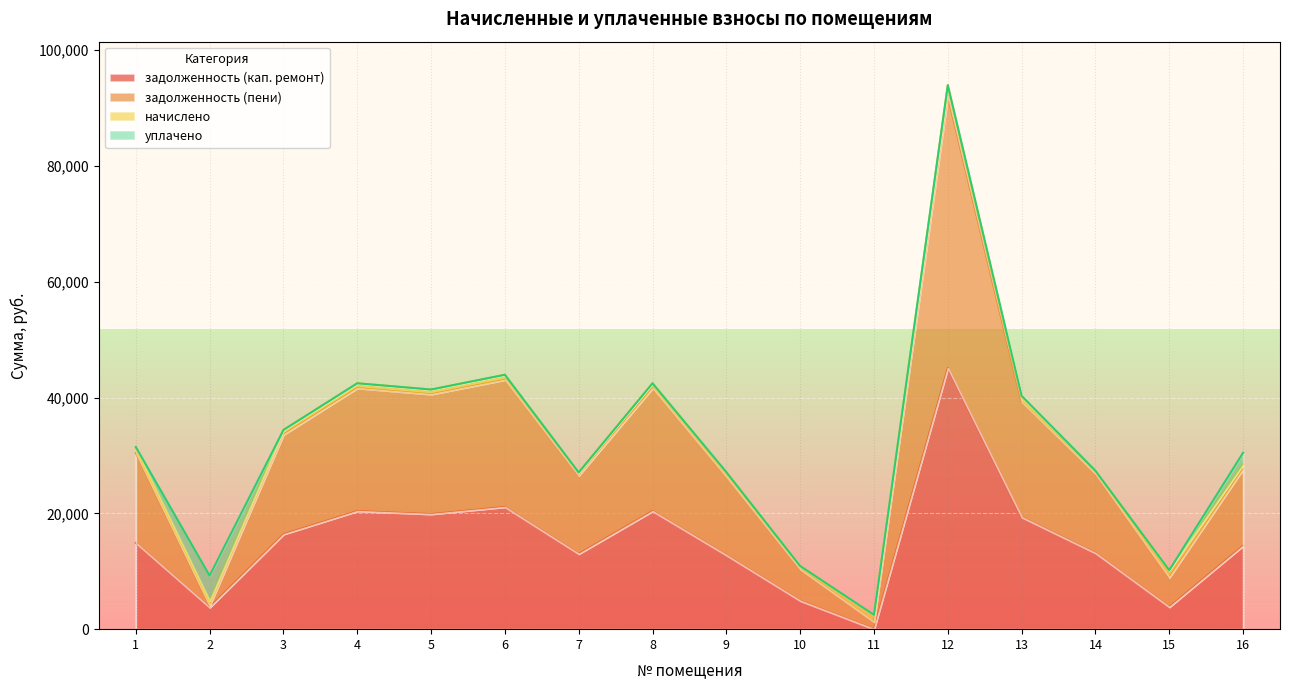

True or false: задолженность (пени) has a value of 19350.3 at 1.

False